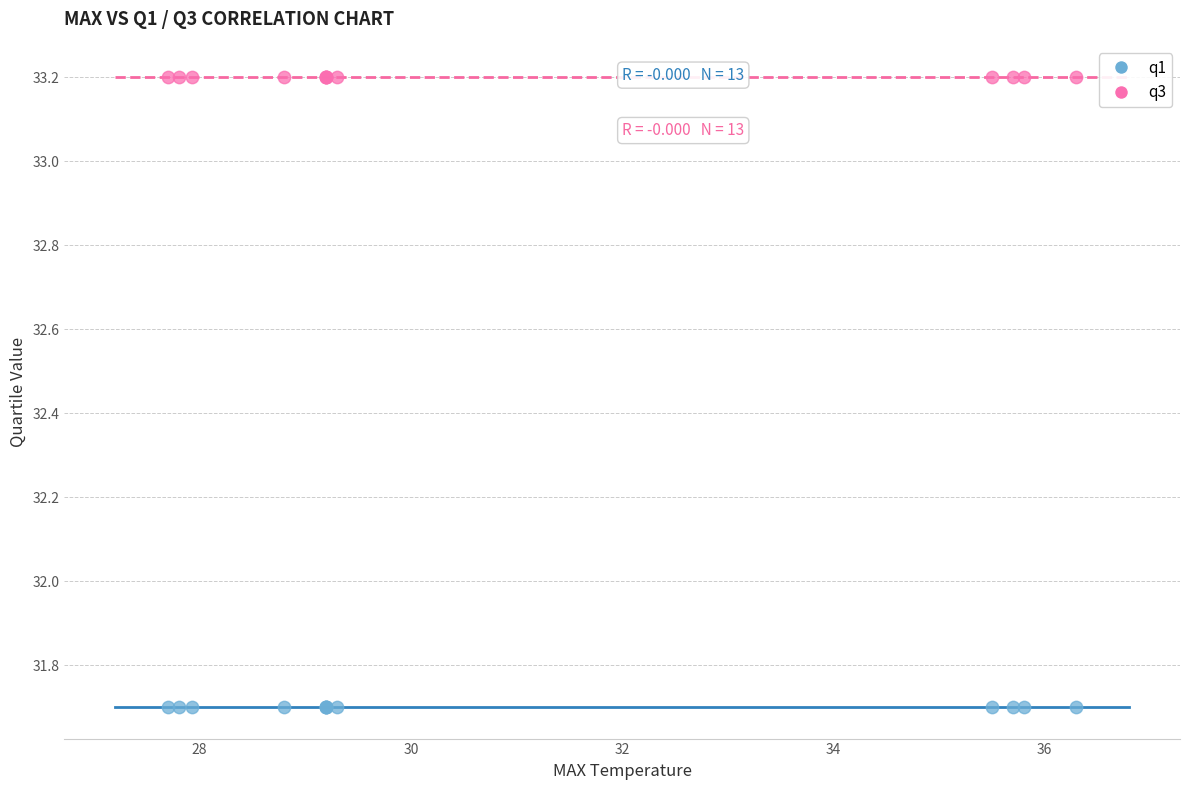

Which series reaches the minimum Y coordinate?

q1